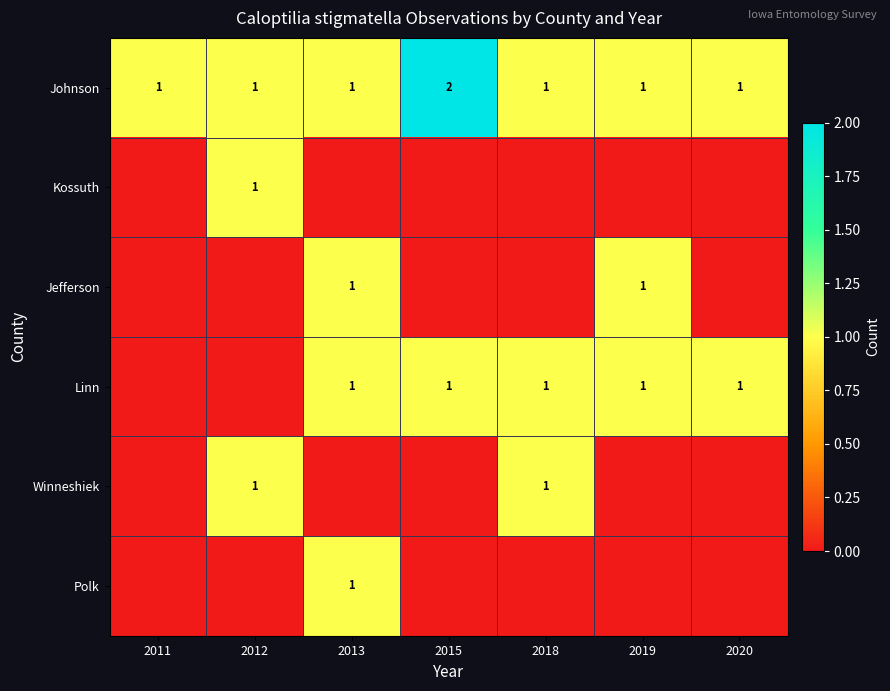

How many Johnson values are between 1 and 2?

7